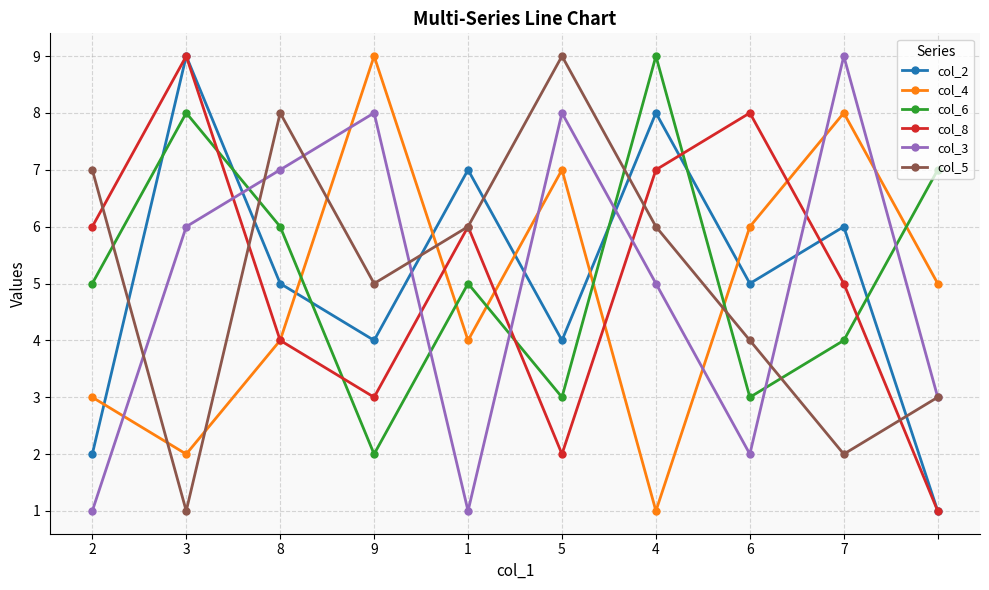

True or false: col_3 has more than 0 points higher than both neighbors.

True